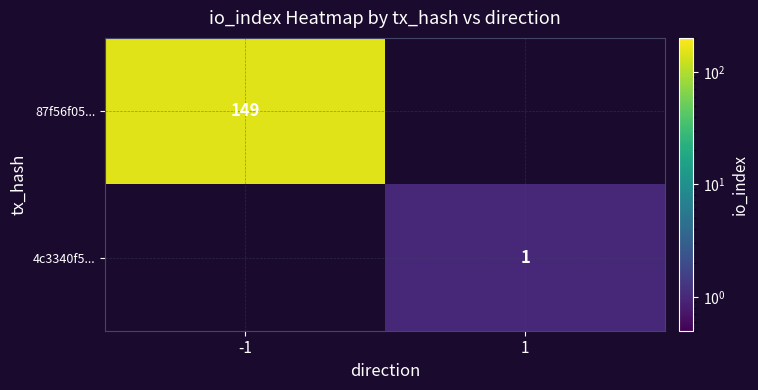

The value of 87f56f05... at -1 is 149. True or false?

True